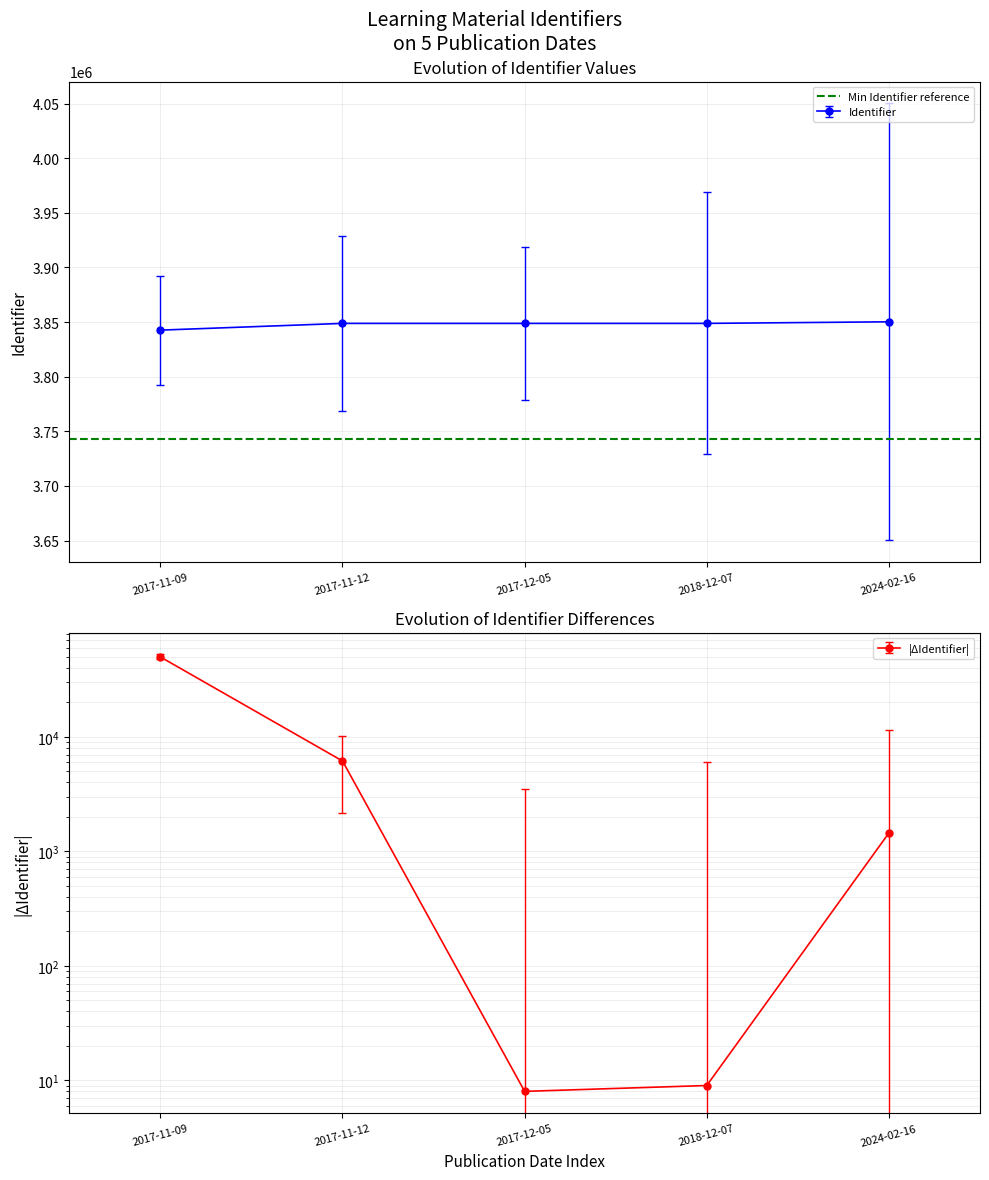

The chart shows a value of 3848793 at 2018-12-07. True or false?

True